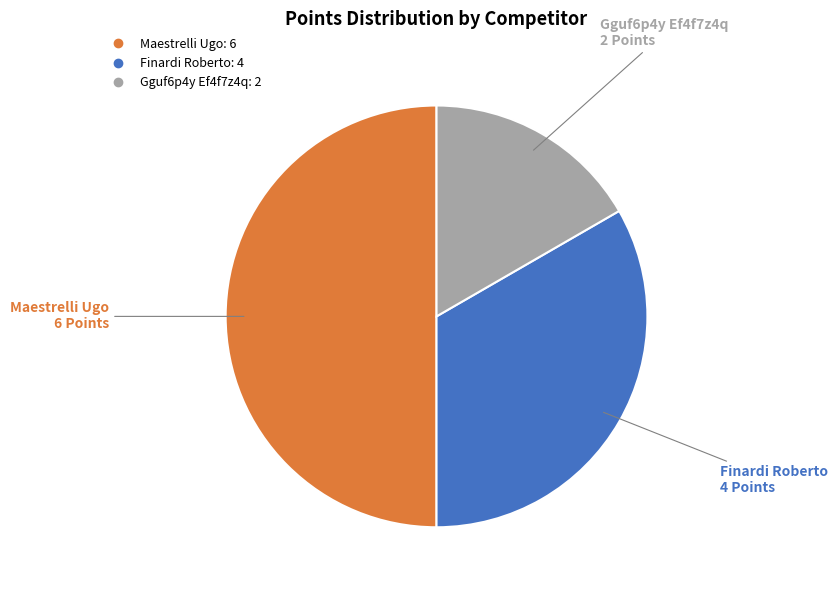

Is there a majority slice in this chart?

No